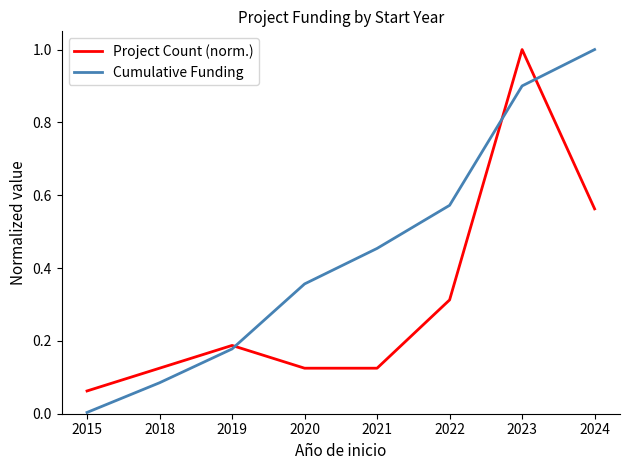

Is the value of Project Count (norm.) at 2021 greater than the value of Cumulative Funding at 2019?

No